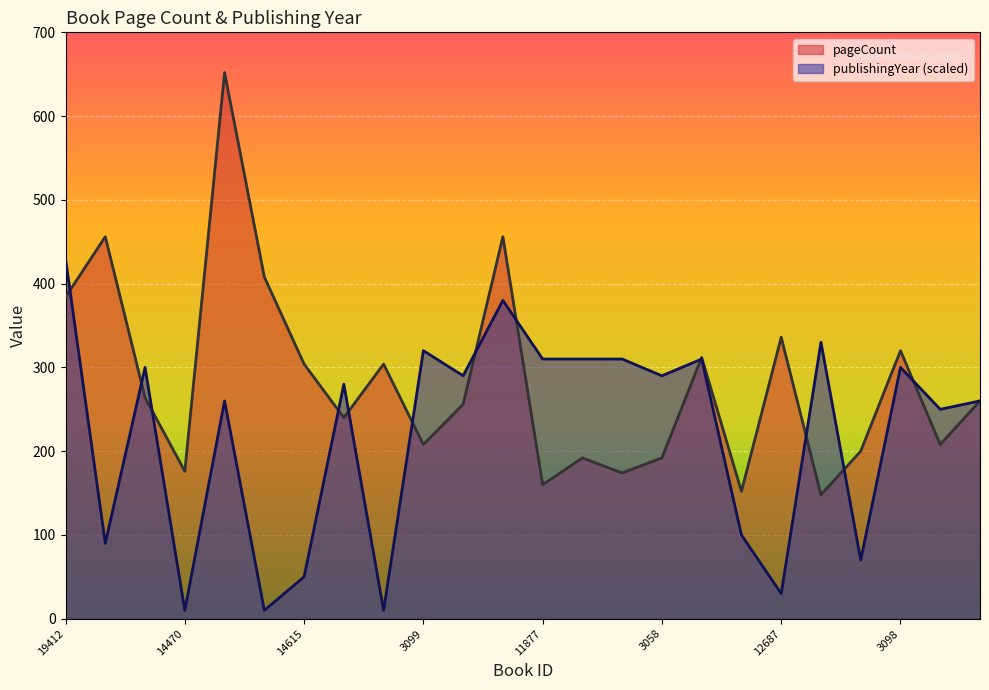

Where does the publishingYear series first go above 290?

19412